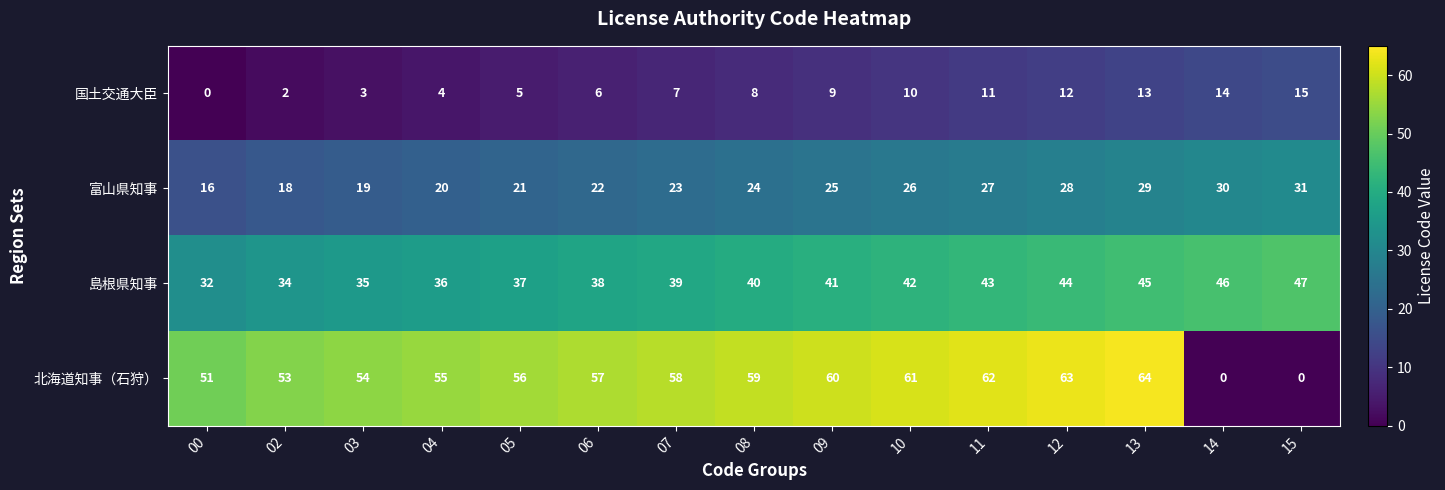

Which series has the largest total across all categories?

北海道知事（石狩）